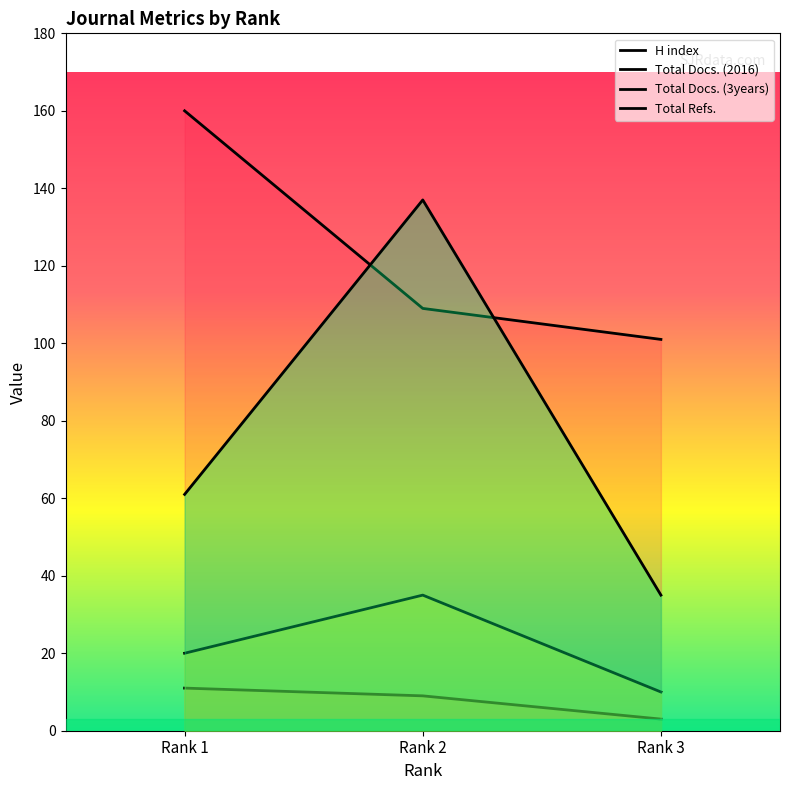

List the series in order of their peak value, lowest first.

Total Docs. (2016), Total Docs. (3years), Total Refs., H index